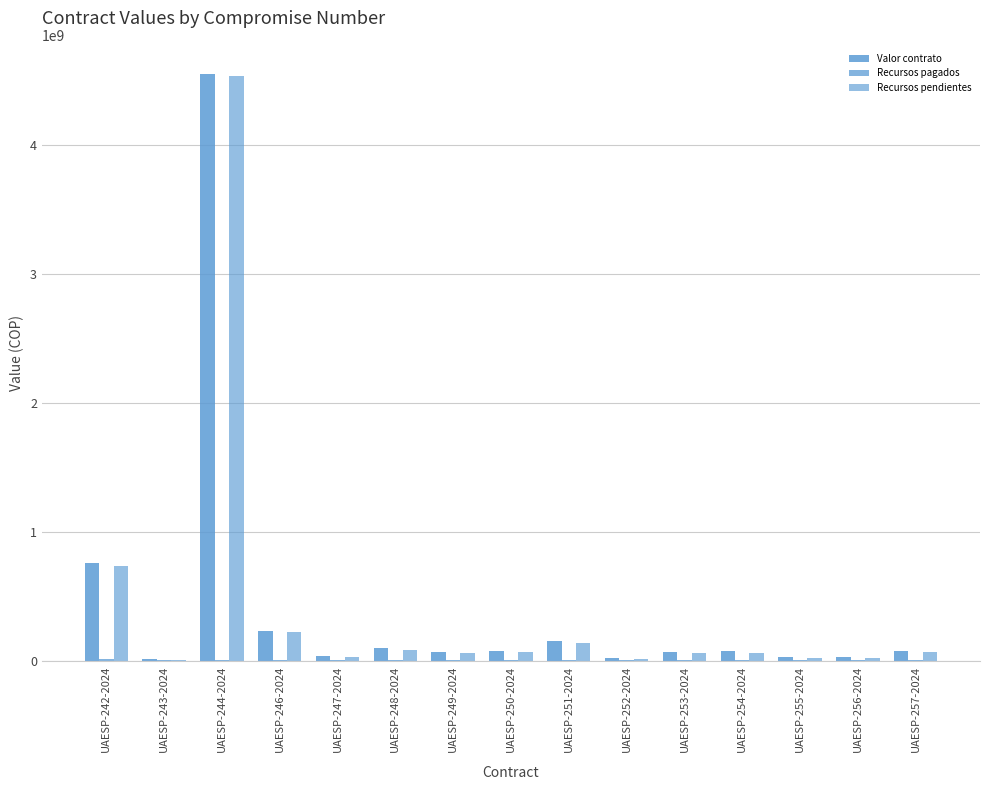

Does the chart contain stacked bars?

No